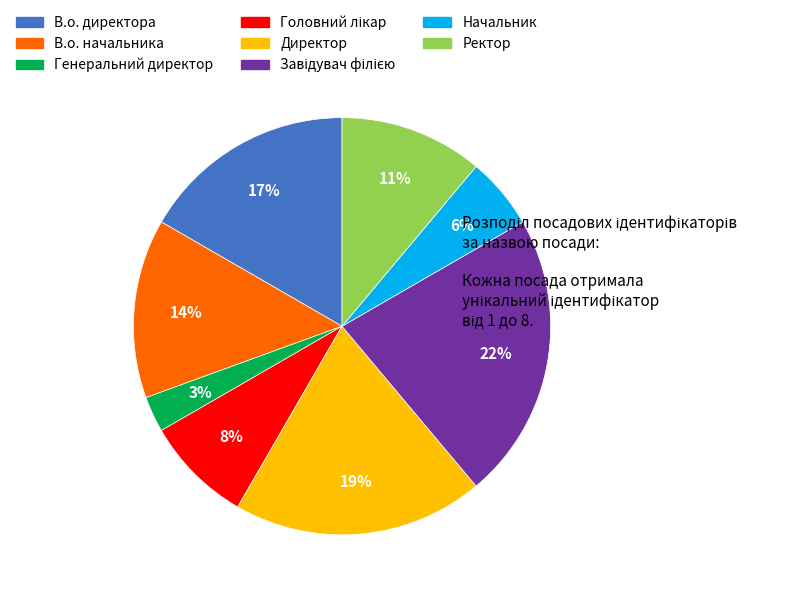

Is there any slice that represents more than half of the pie?

No